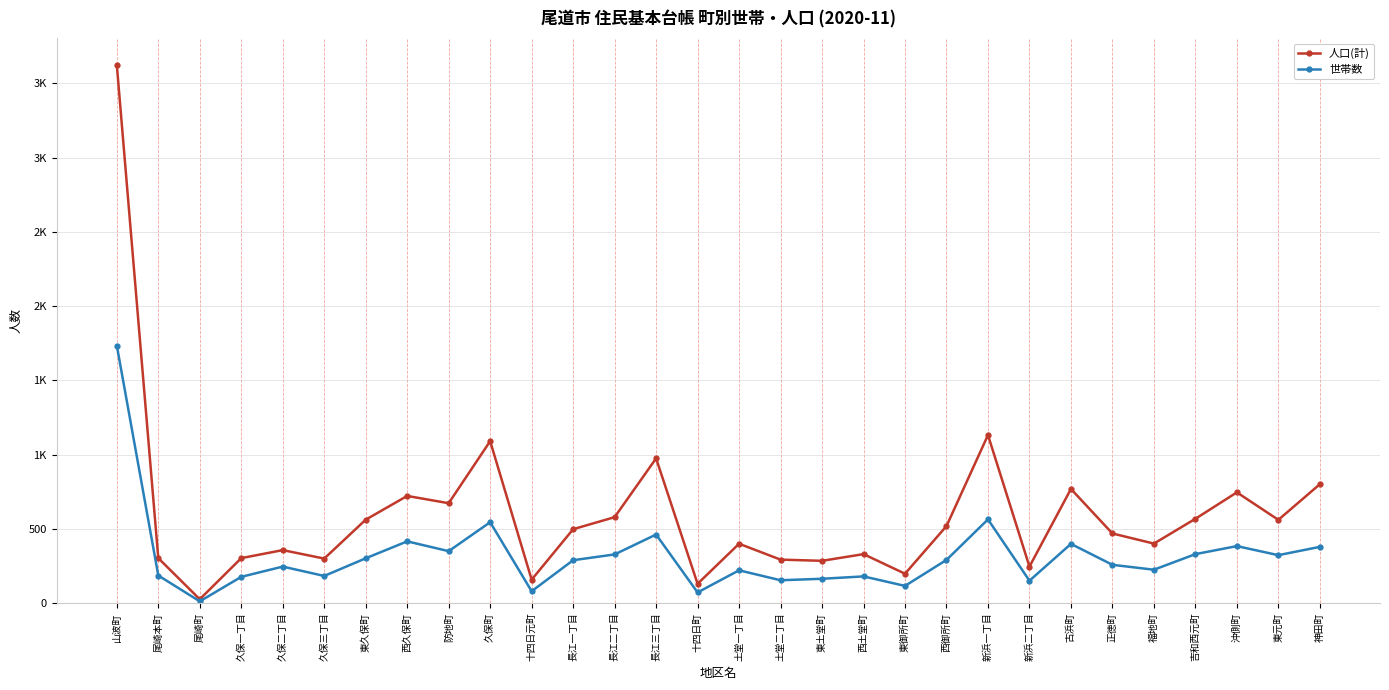

What are all the series names shown in the legend?

人口(計), 世帯数